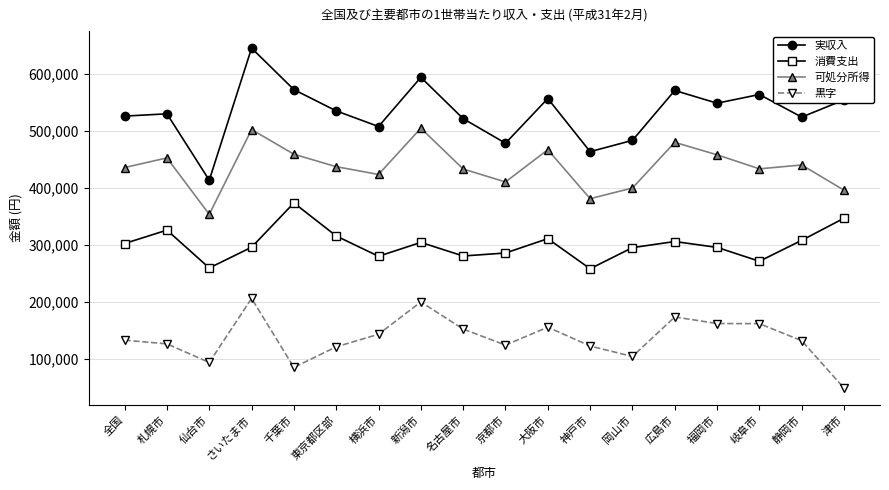

What are all the series names shown in the legend?

実収入, 消費支出, 可処分所得, 黒字